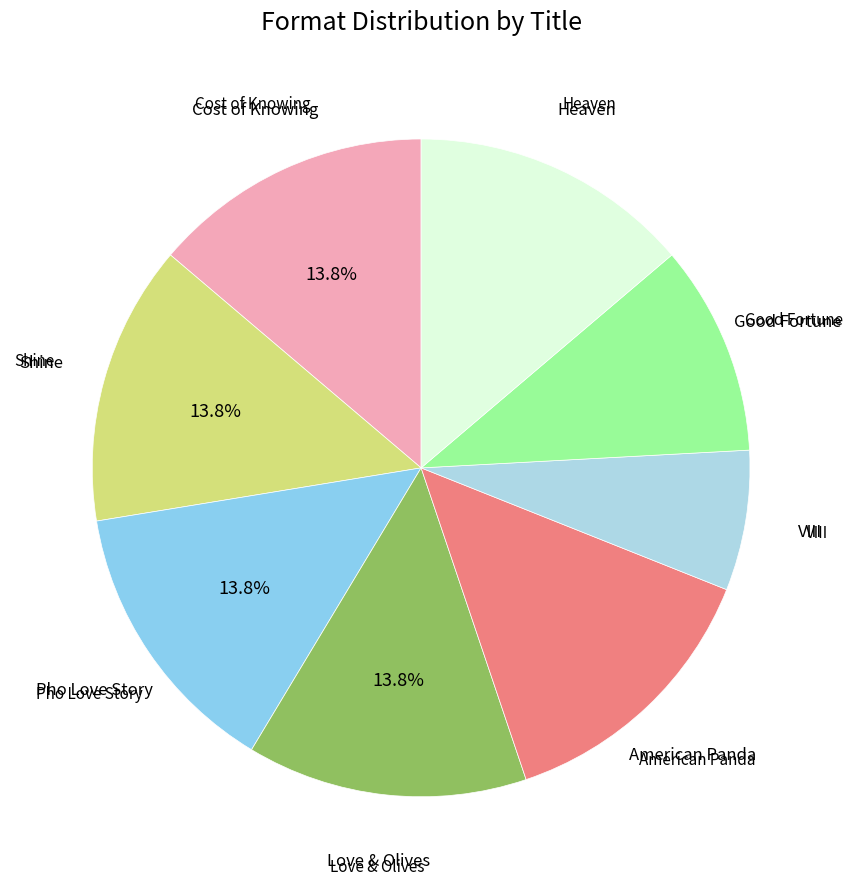

What percentage is the Good Fortune slice, to the nearest percent?

10%